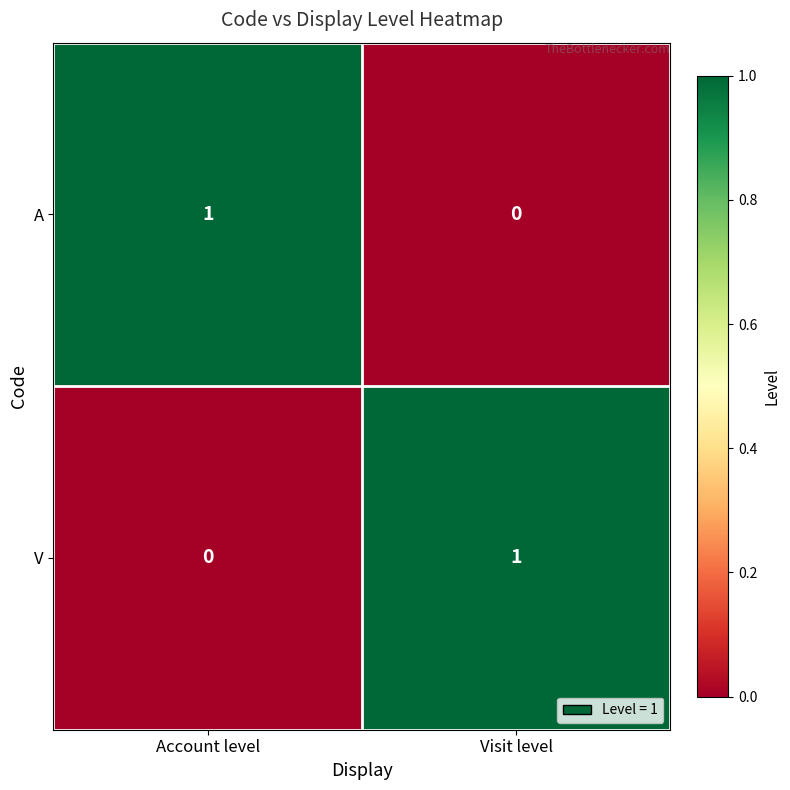

How many values in the V series are below 1?

1